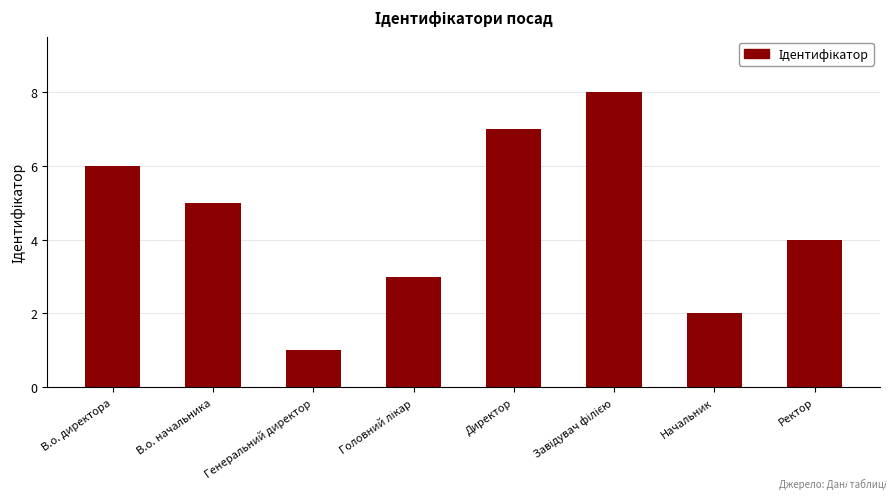

What is the change in value from Директор to Ректор?

-3